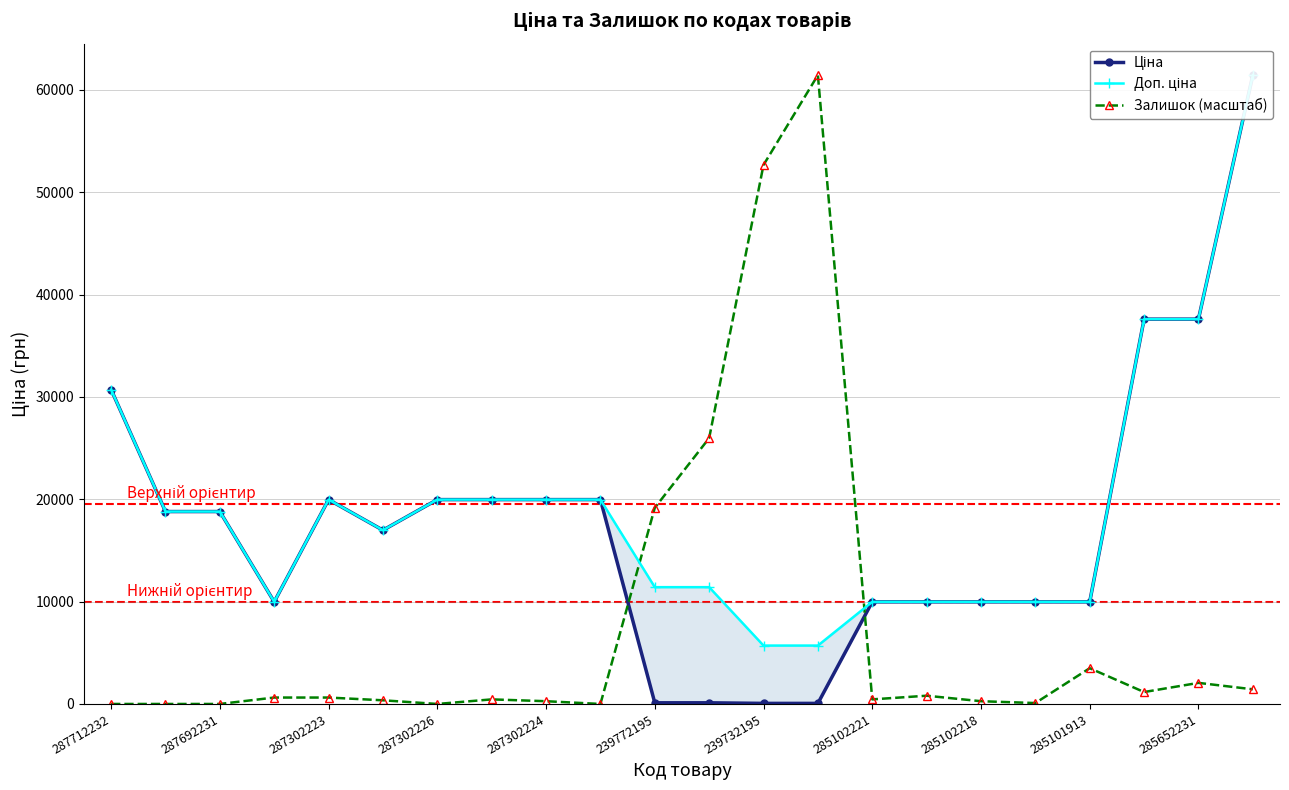

What is the value of the Доп. ціна point at the 22nd from the left?

61434.3